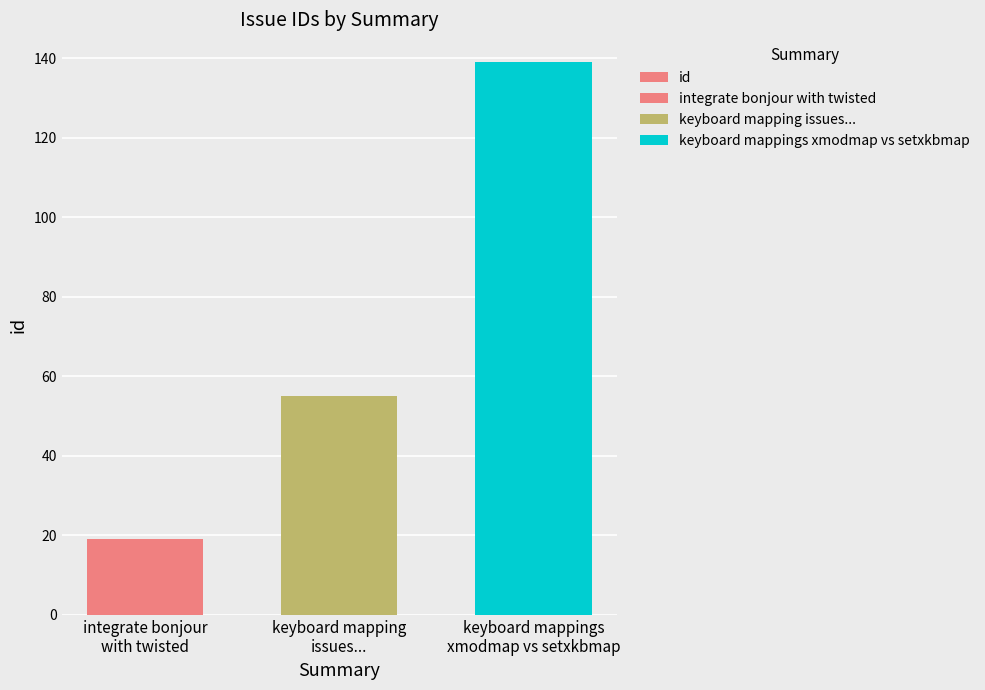

What is the average value?

71